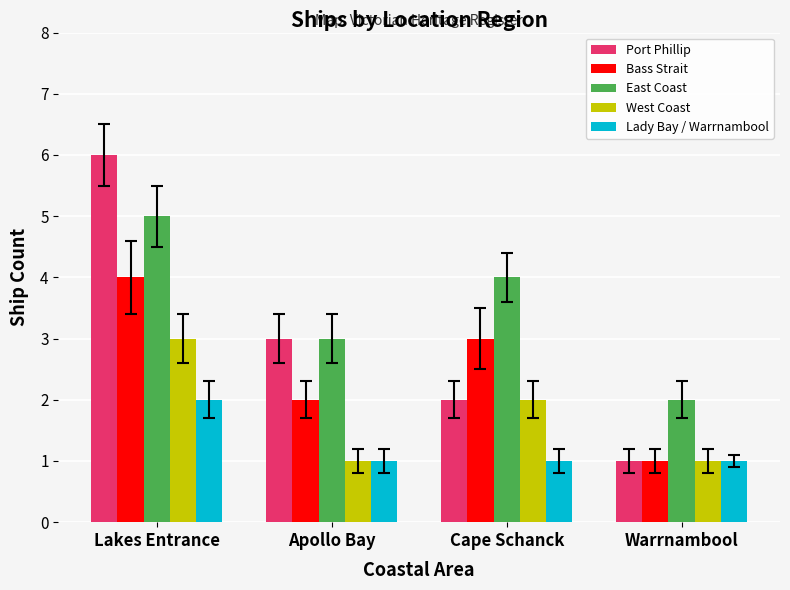

What is the difference between the highest and lowest values at Warrnambool?

1